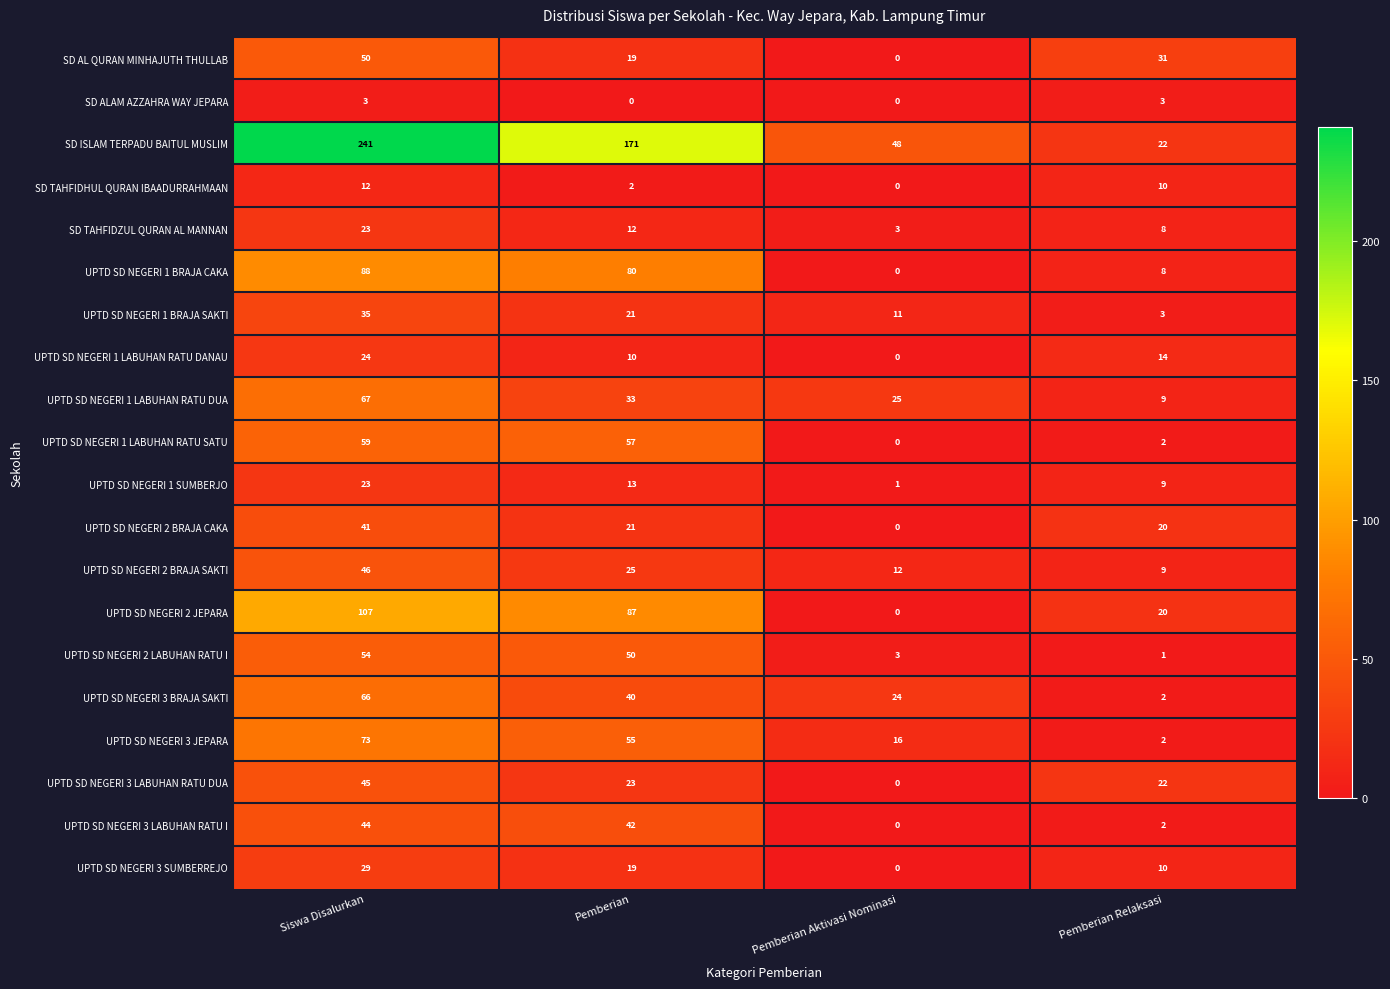

What is the sum of all SD AL QURAN MINHAJUTH THULLAB values?

100